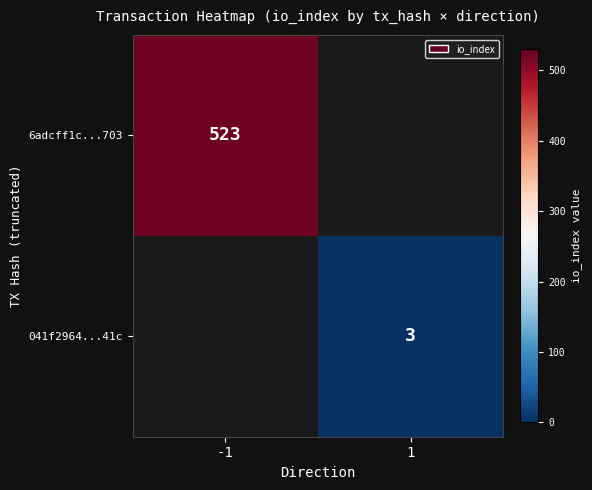

Which has a higher value, 1 or -1?

-1